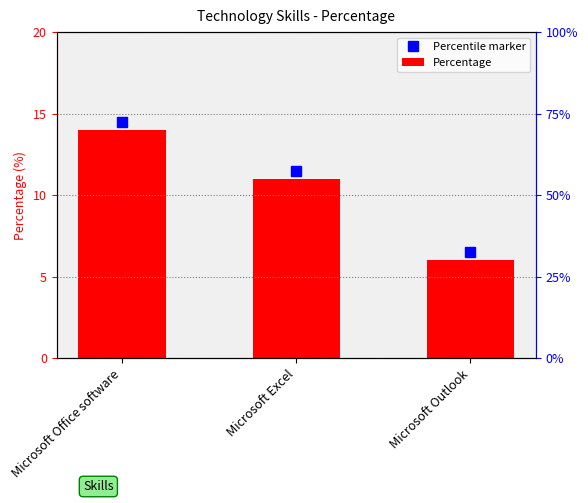

How many bars are there in total?

3